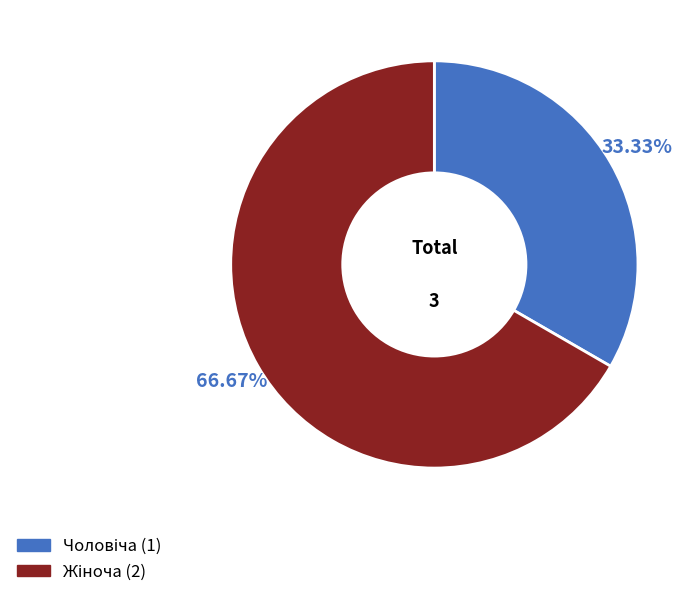

How many segments does this pie chart have?

2